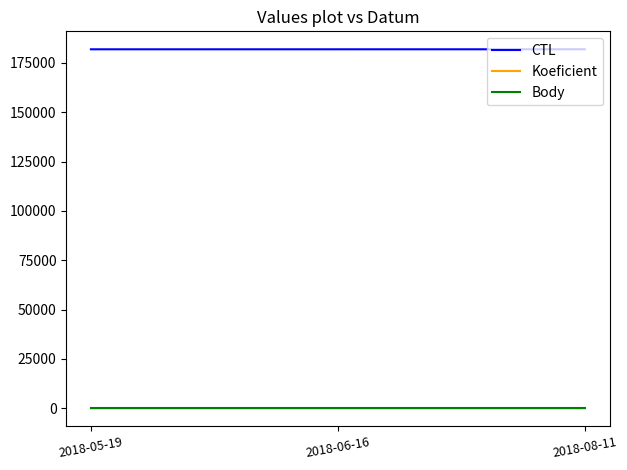

What is the maximum value shown in the chart?

181911